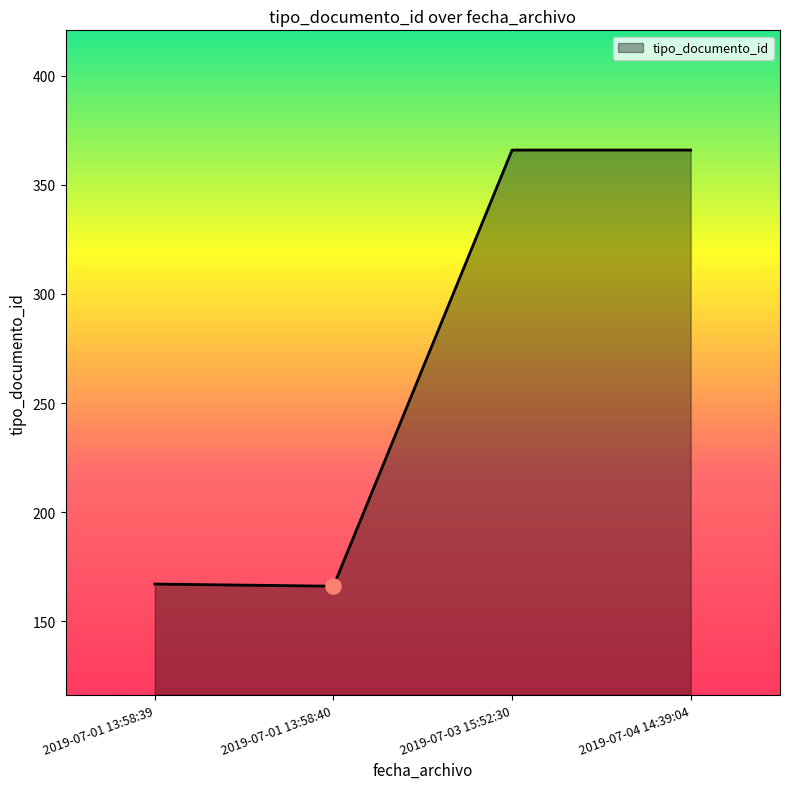

Approximately how many times larger is the value at 2019-07-04 14:39:04 compared to 2019-07-01 13:58:40?

2.2